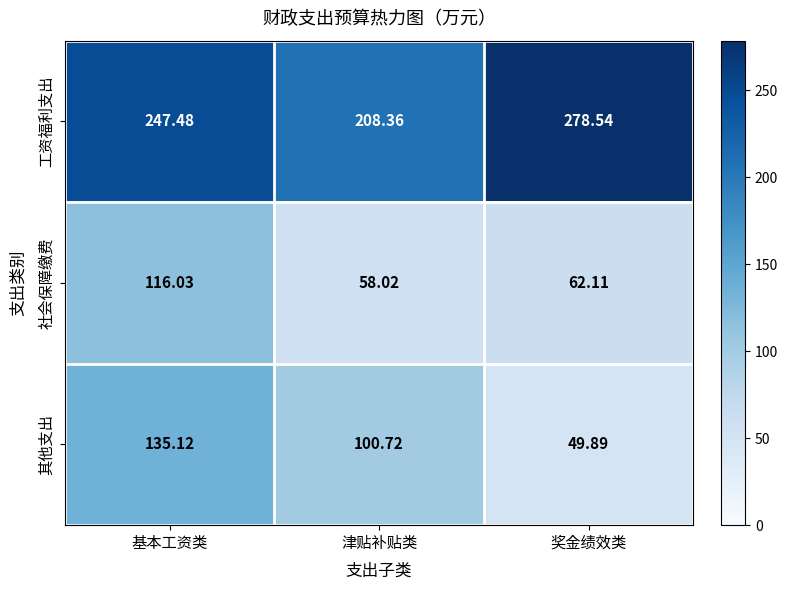

At which category is the sum across all series the highest?

基本工资类